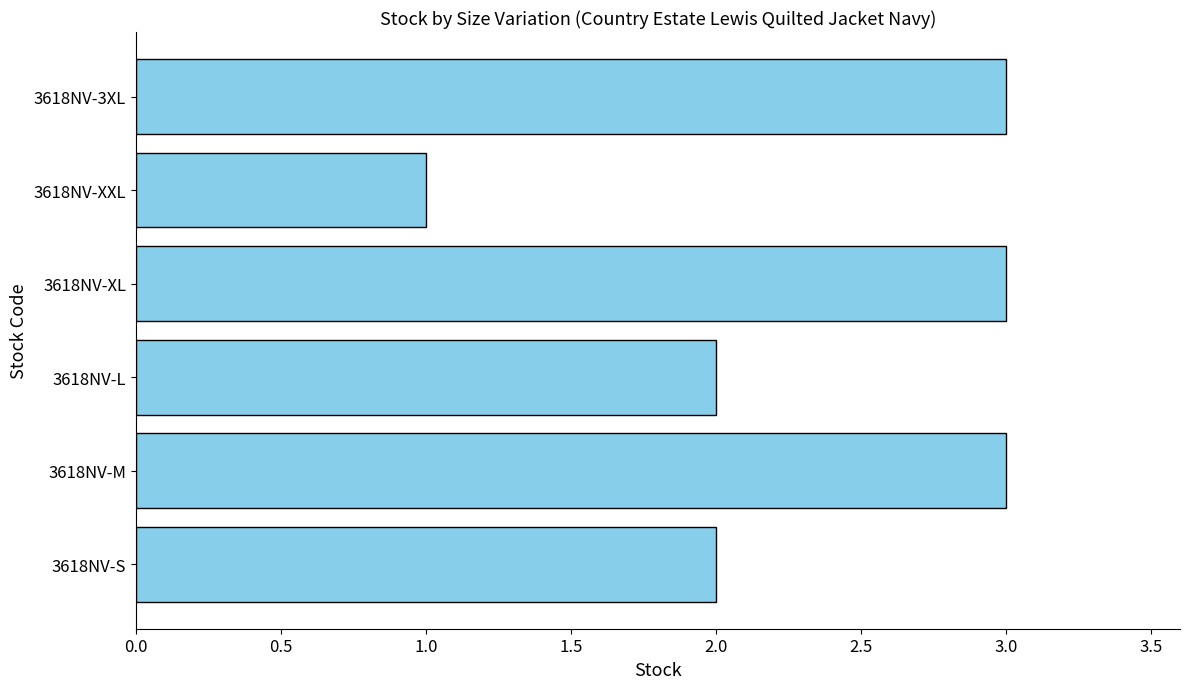

Which category has the lowest value across all series?

3618NV-XXL